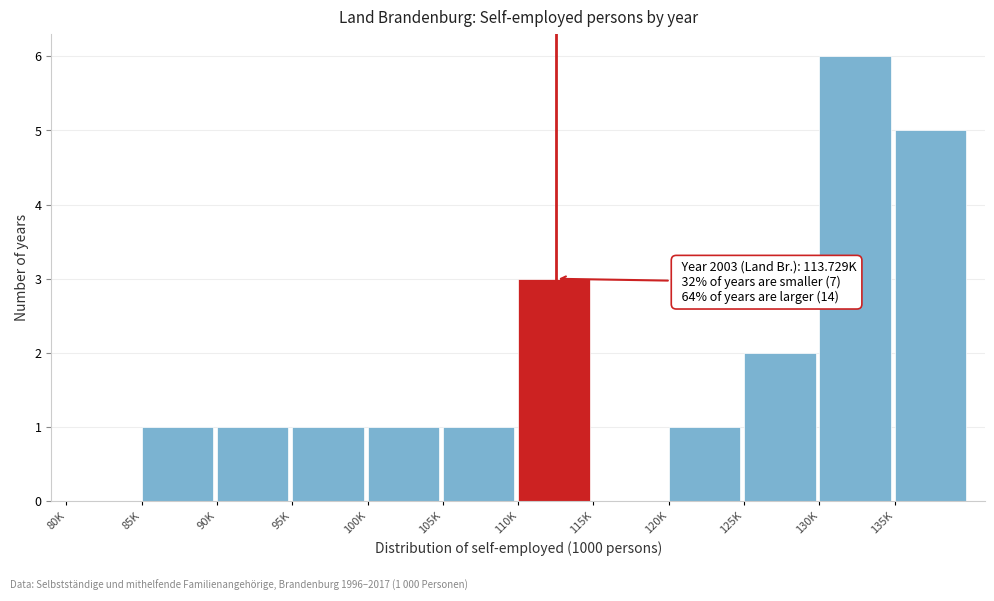

Reading left to right, transcribe all the data shown in this chart.

80K=0	85K=1	90K=1	95K=1	100K=1	105K=1	110K=3	115K=0	120K=1	125K=2	130K=6	135K=5